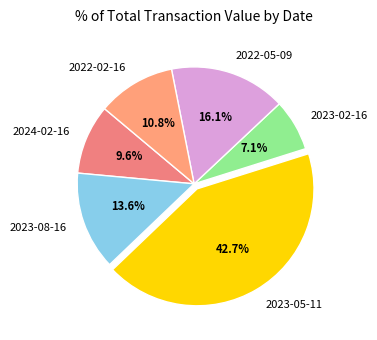

To the nearest percent, what is the difference between the largest and smallest slice percentages?

36%